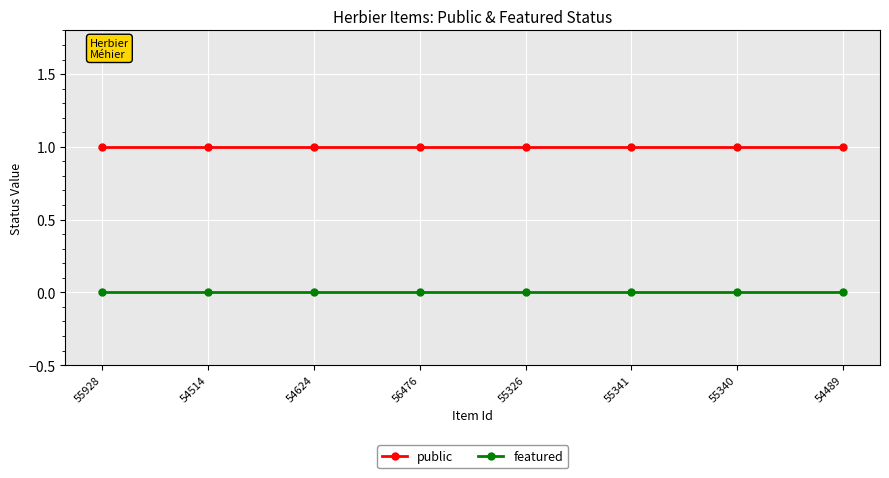

Is it true that featured equals 0 at 55928?

True